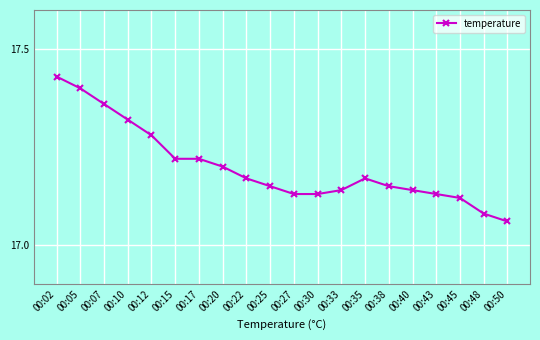

How many values are between 17 and 18?

20